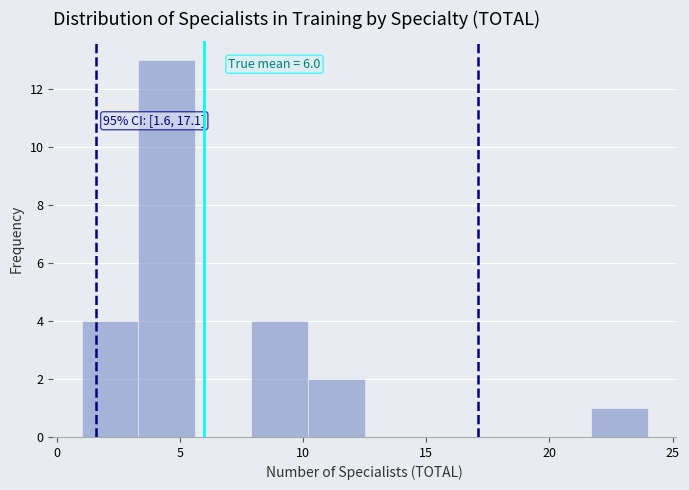

Which range on the x-axis has the tallest bar?

3.3 to 5.6